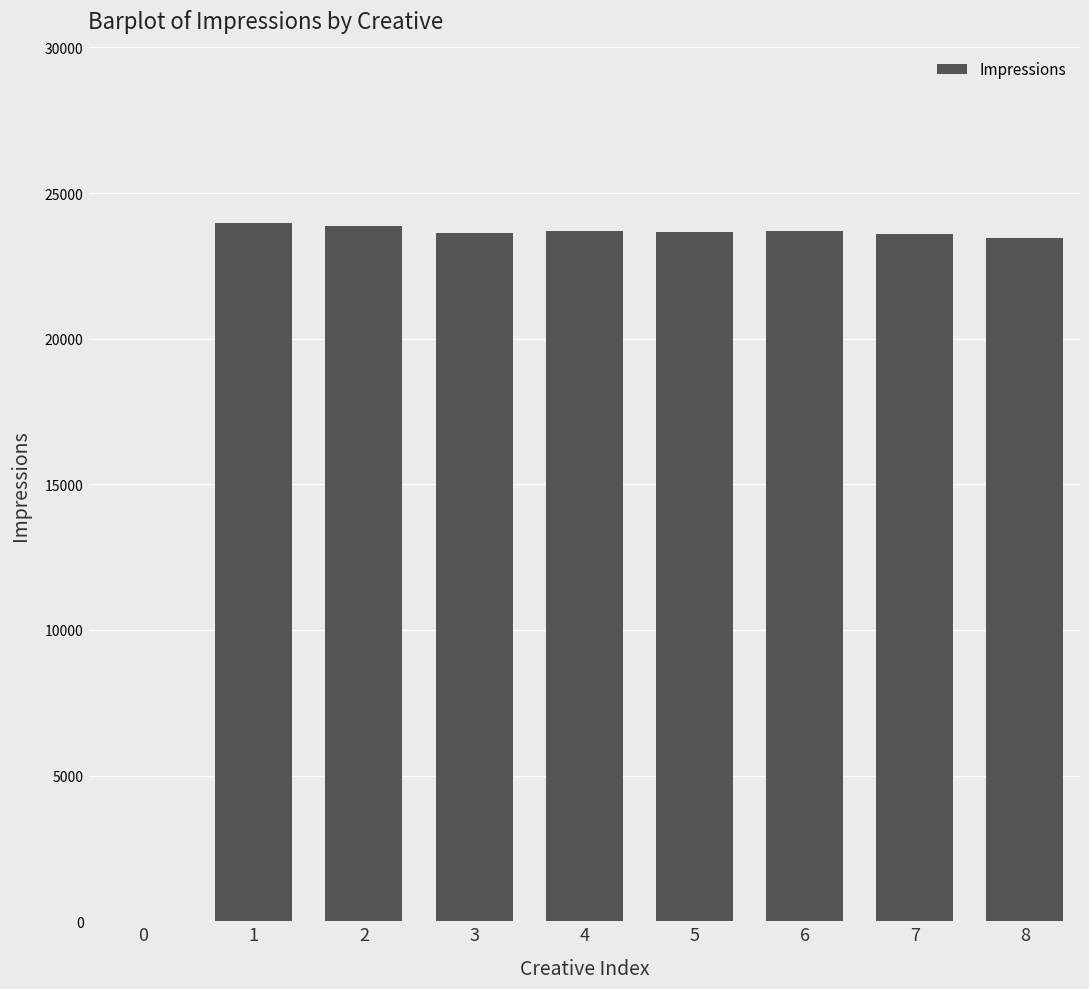

What is the sum of all values?

189580